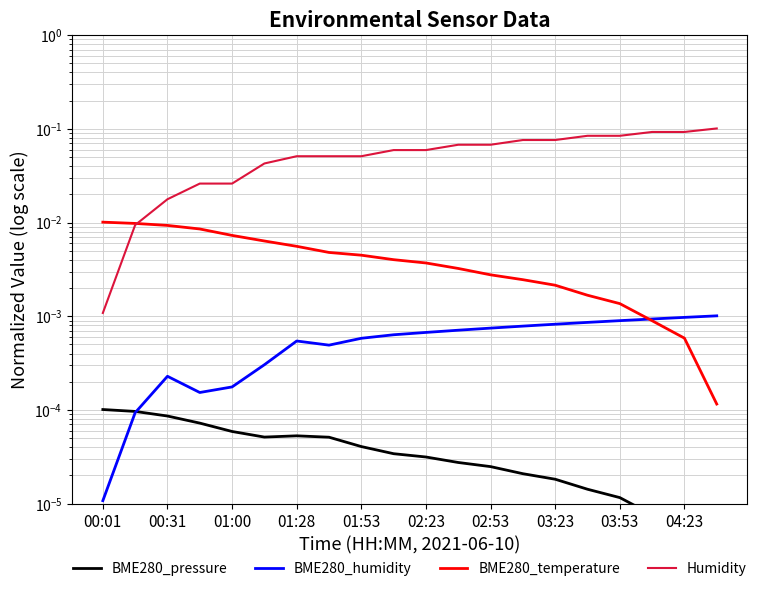

What are all the series names shown in the legend?

BME280_pressure, BME280_humidity, BME280_temperature, Humidity